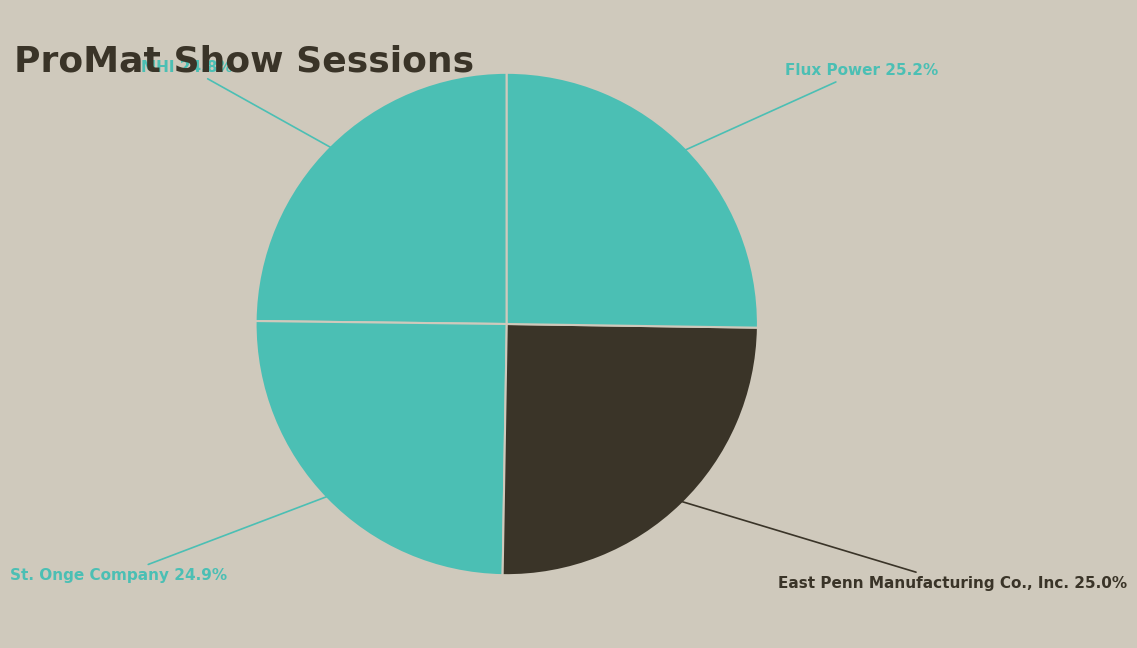

What percentage is the Flux Power slice, to the nearest percent?

25%